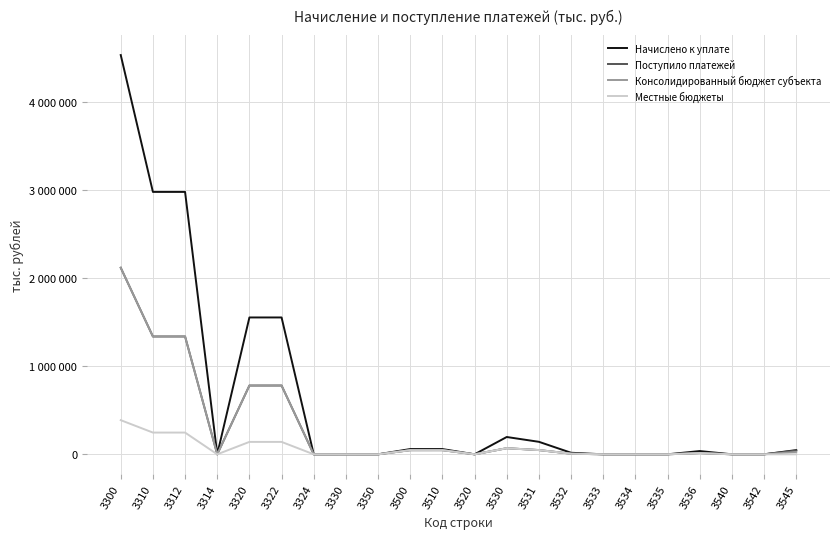

Which series has the largest total across all categories?

Начислено к уплате